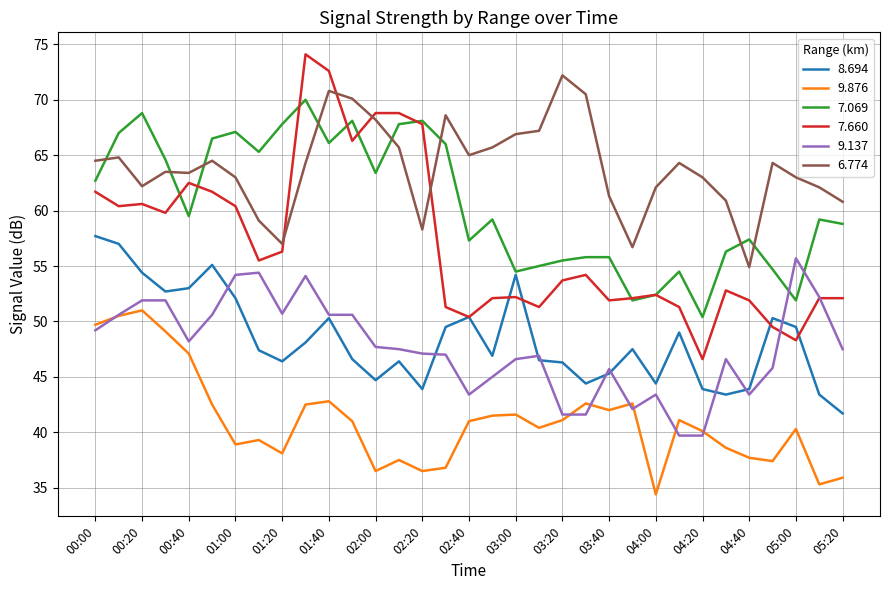

In 6.774, how many points are higher than both neighbors (excluding endpoints)?

8